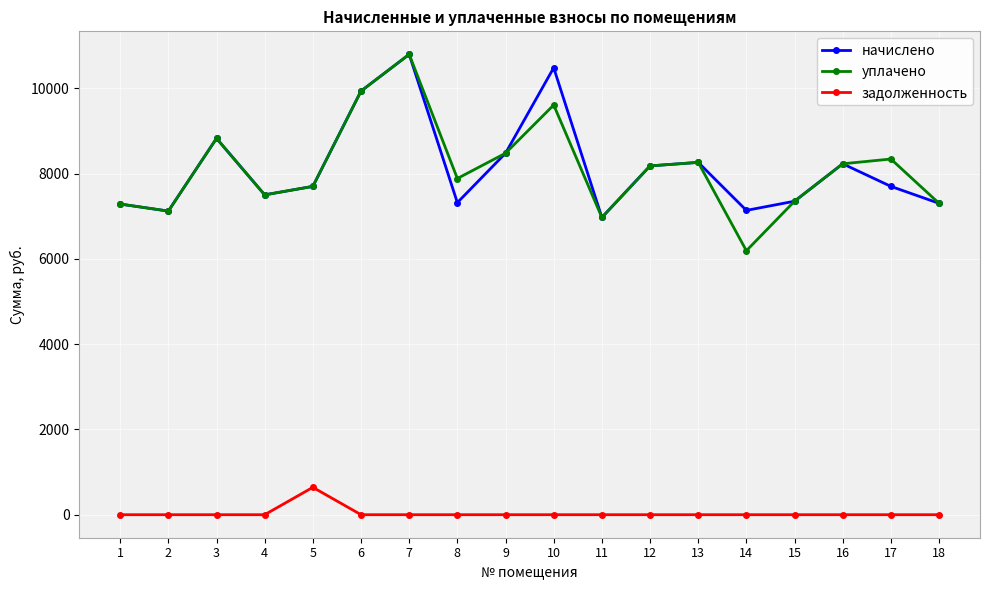

Is the value of задолженность at 13 greater than the value of начислено at 16?

No